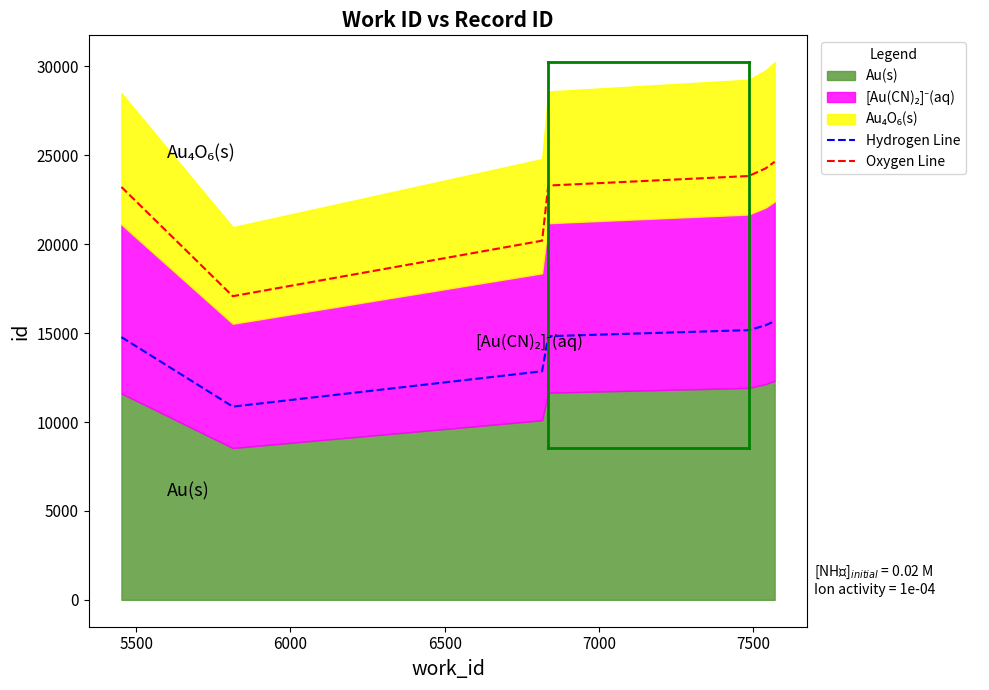

Which series has the largest range (max minus min)?

Oxygen Line